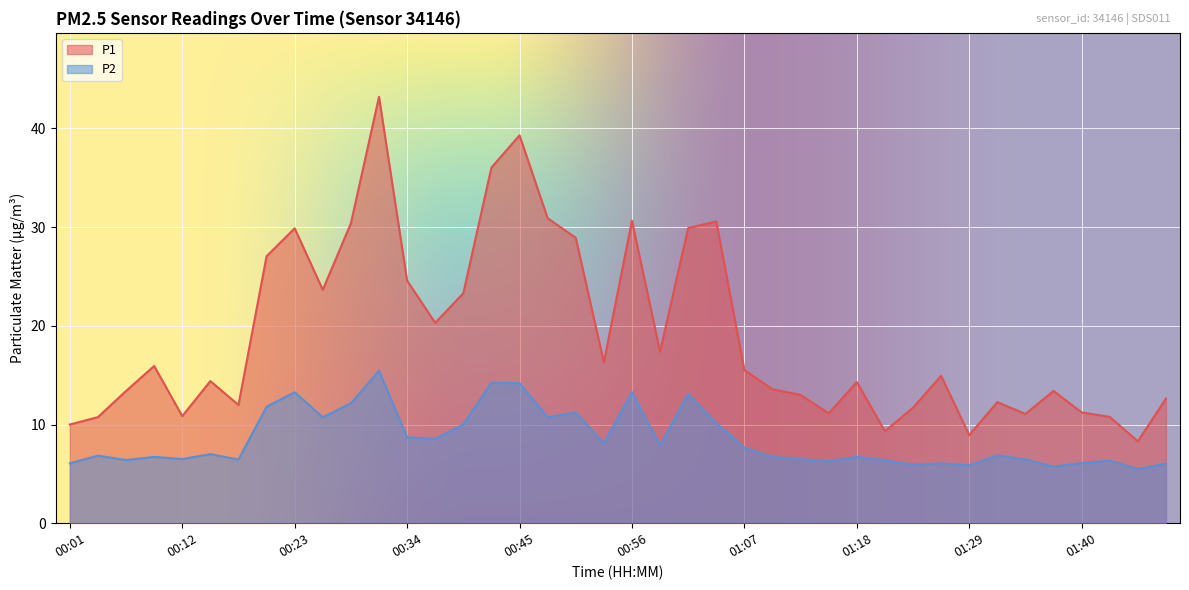

What is the approximate value of P2 at 00:59?

7.9